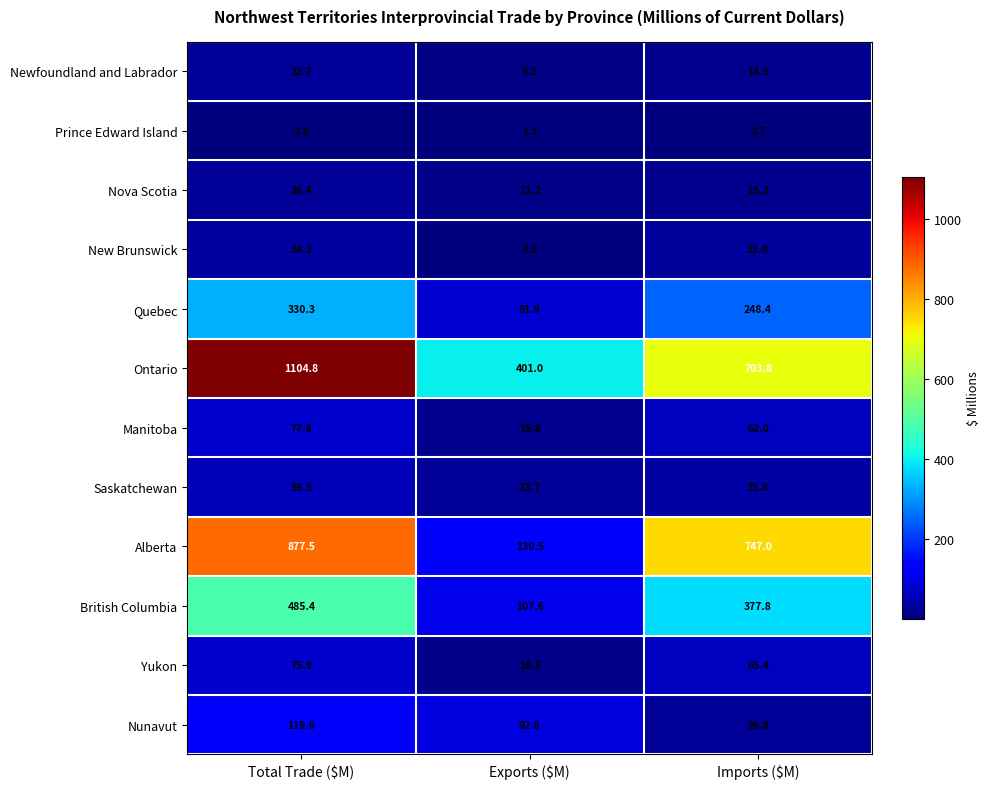

At which label does Nova Scotia reach its minimum?

Exports ($M)